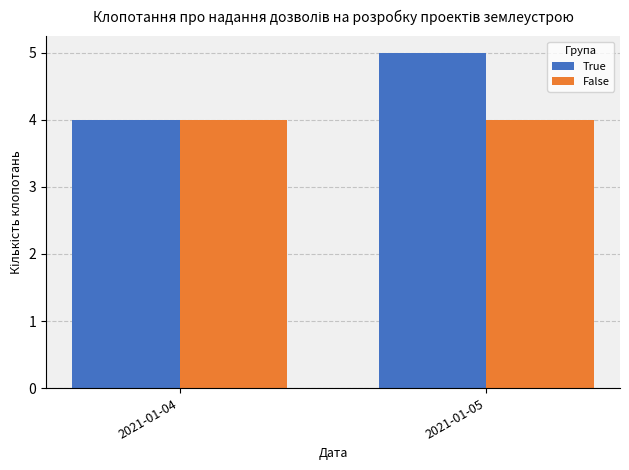

What is the total value across all series at 2021-01-05?

9